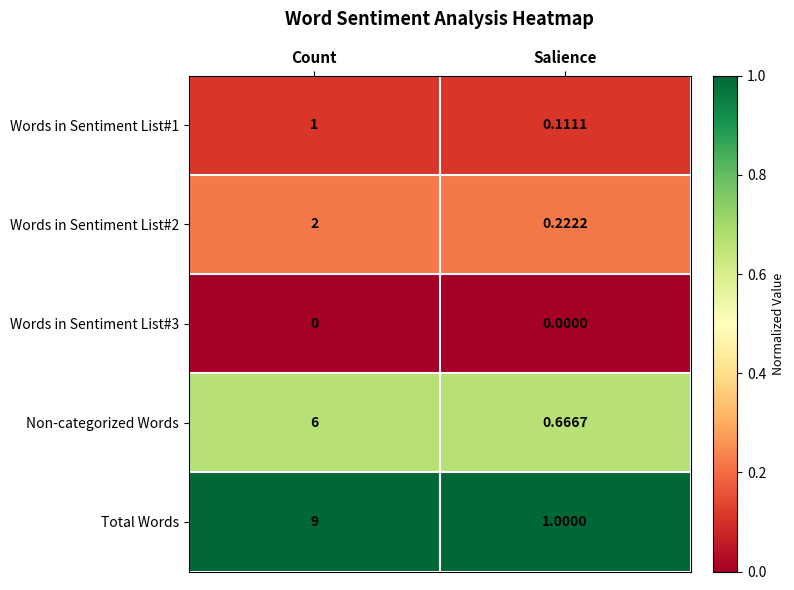

Which label corresponds to the largest value in the chart?

Count